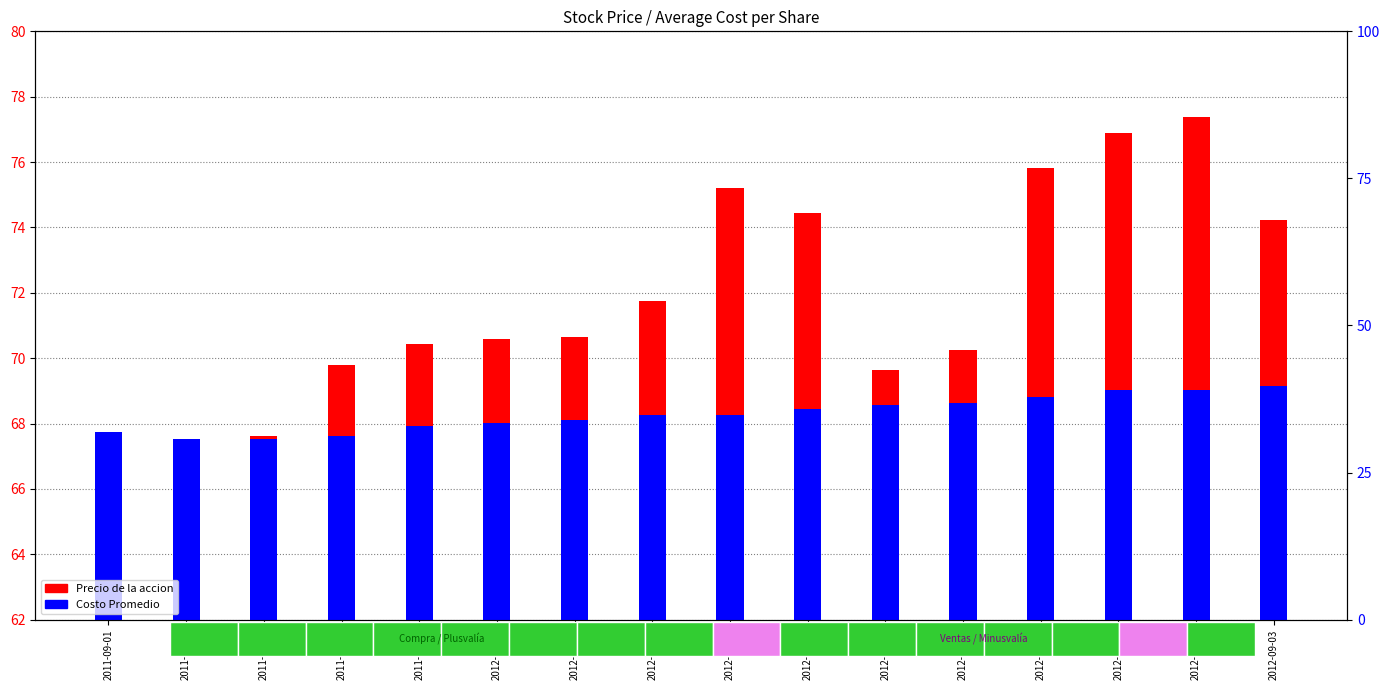

How many data points does each series have?

16